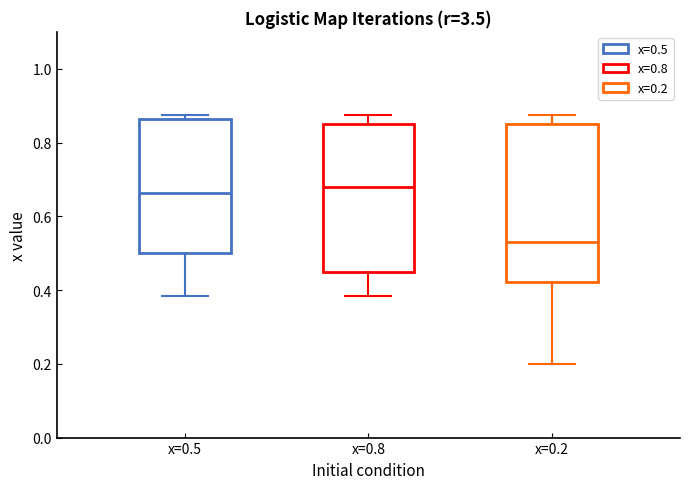

Reading left to right, transcribe this box plot: for each box, give where its median line is, the range the box spans, and where its two whiskers end, as read against the y-axis. The values are not printed on the chart, so give them approximately, as read against the axis.

x=0.5: median 0.66, box 0.50 to 0.86, whiskers 0.38 to 0.88
x=0.8: median 0.68, box 0.44 to 0.84, whiskers 0.38 to 0.88
x=0.2: median 0.54, box 0.42 to 0.84, whiskers 0.20 to 0.88